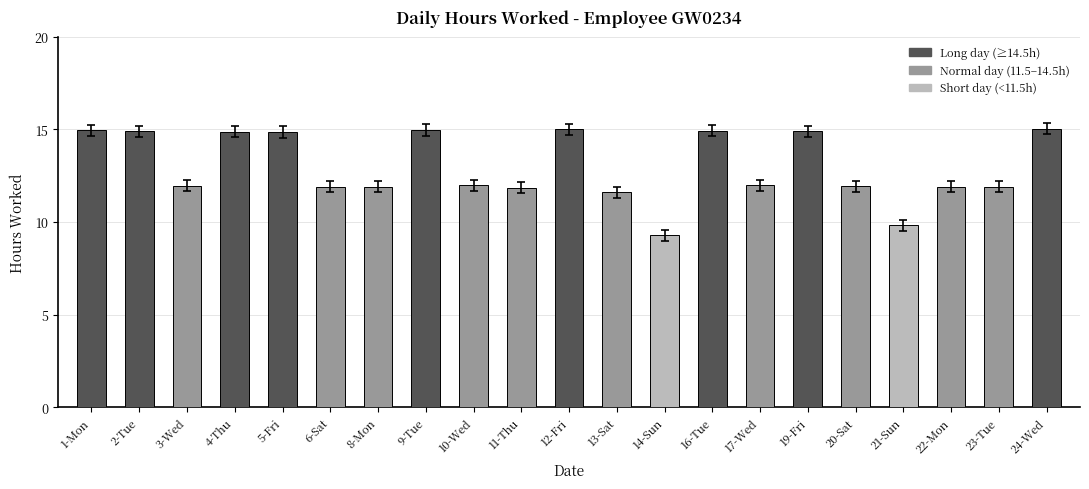

The chart shows a value of 17.8 at 10-Wed. True or false?

False